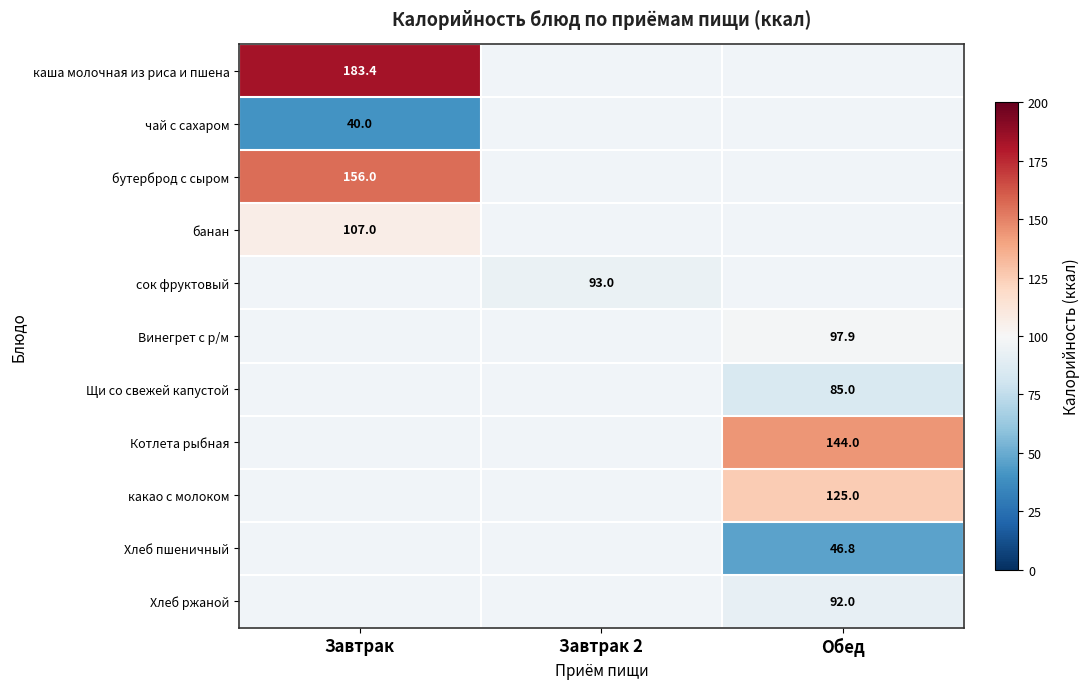

Is the value of Котлета рыбная at Обед greater than the value of Хлеб ржаной at Обед?

Yes